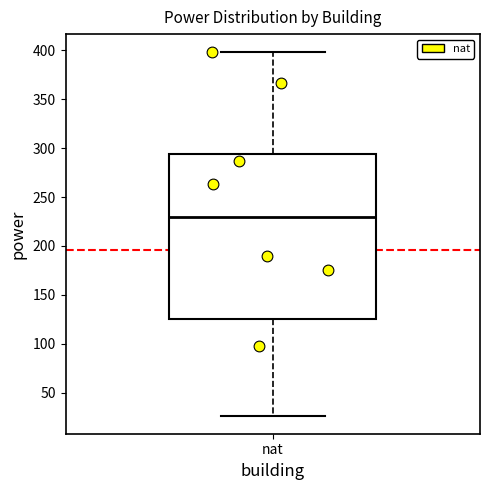

Read this box plot against the y-axis: the position of the median line, the range covered by the box, and the ends of both whiskers. The values are not printed on the chart, so give them approximately, as read against the axis.

median 230, box 125 to 295, whiskers 25 to 400